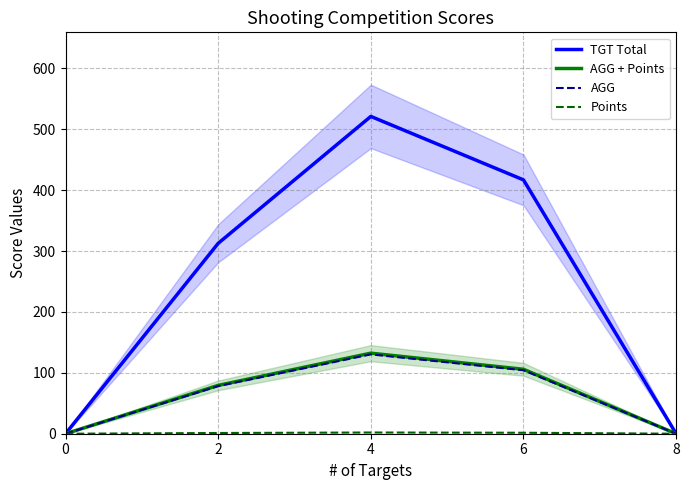

How many data points does each series have?

5